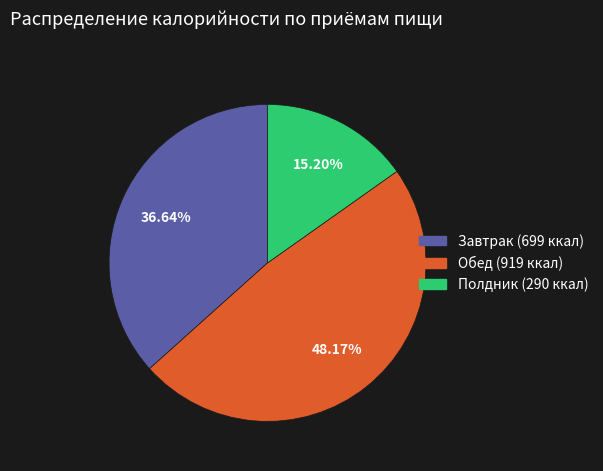

What is the largest slice in the pie chart?

Обед